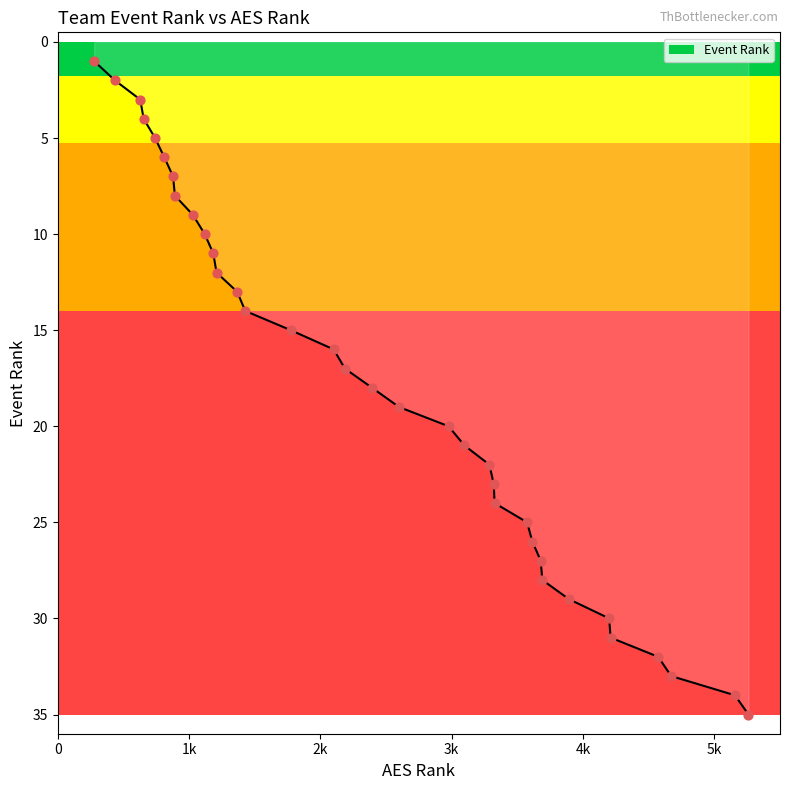

What is the difference between the maximum and minimum values?

34